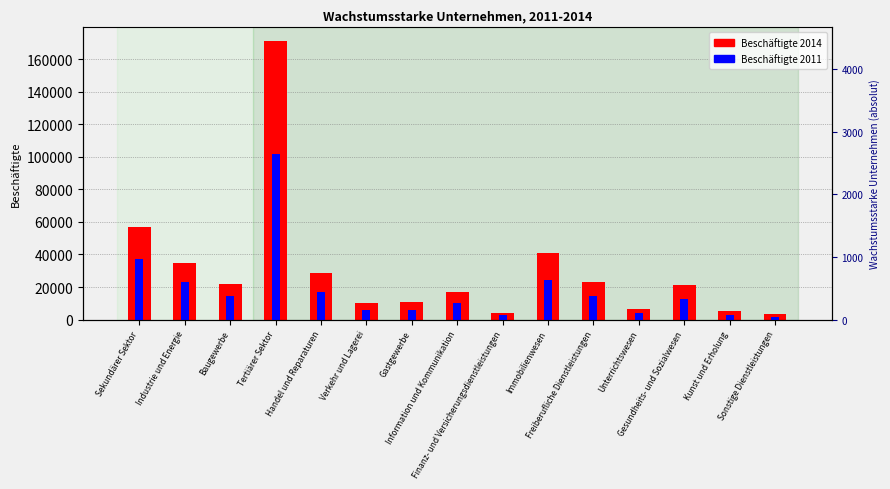

List the series in order of their overall mean, highest first.

Beschäftigte 2014, Beschäftigte 2011